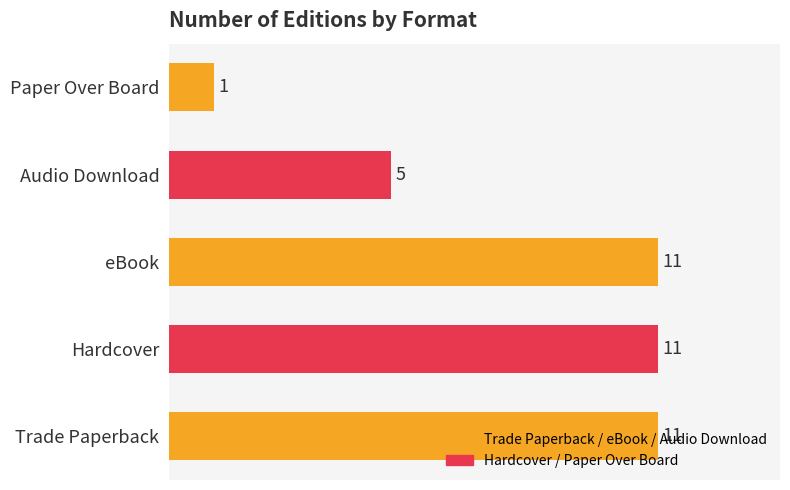

Which label corresponds to the smallest value in the chart?

Paper Over Board